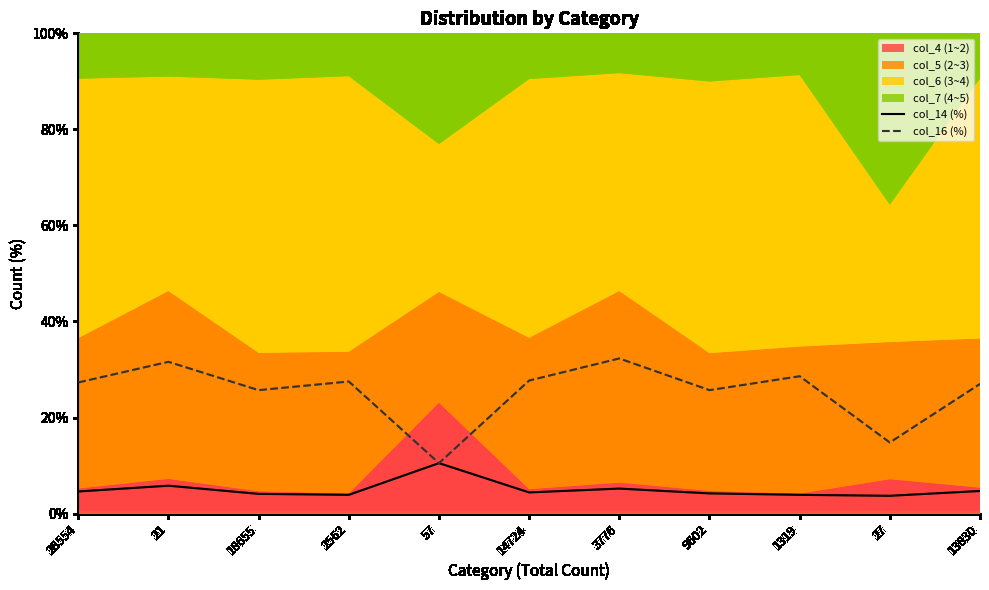

Rank the series at 9602 from lowest to highest value.

col_14 (%), col_16 (%)